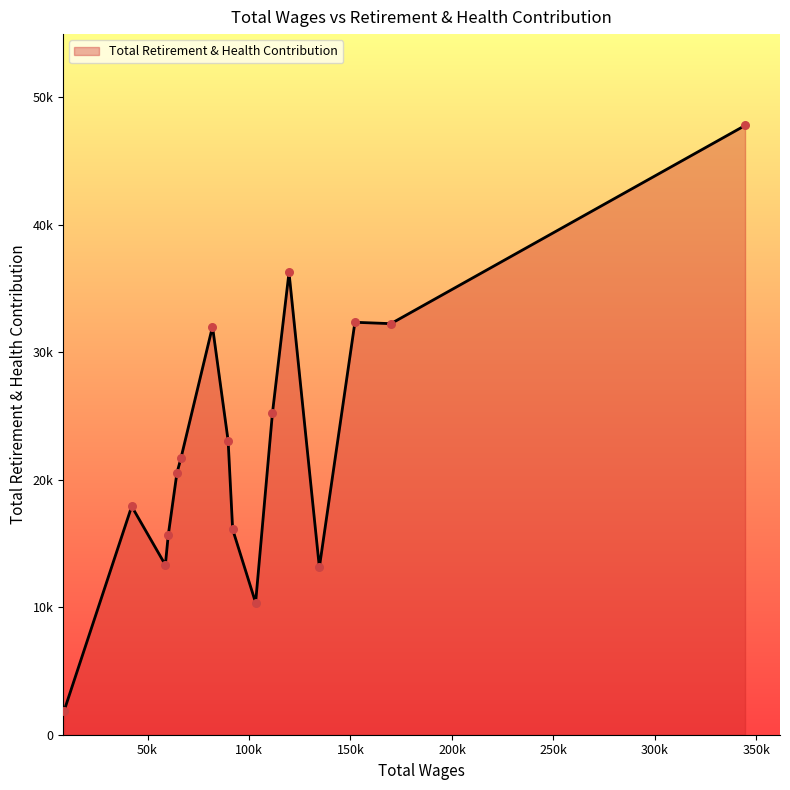

Is this an area chart (filled region under the line)?

Yes